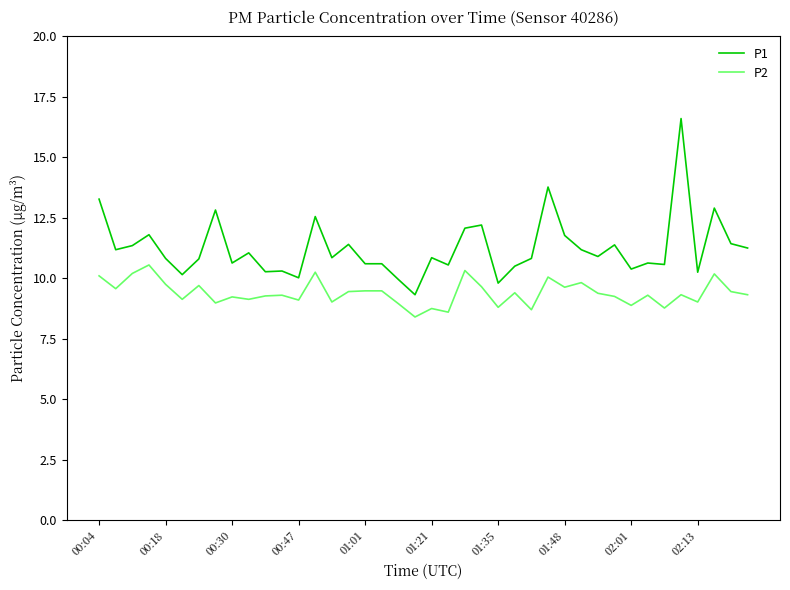

What is the minimum value for P2?

8.4